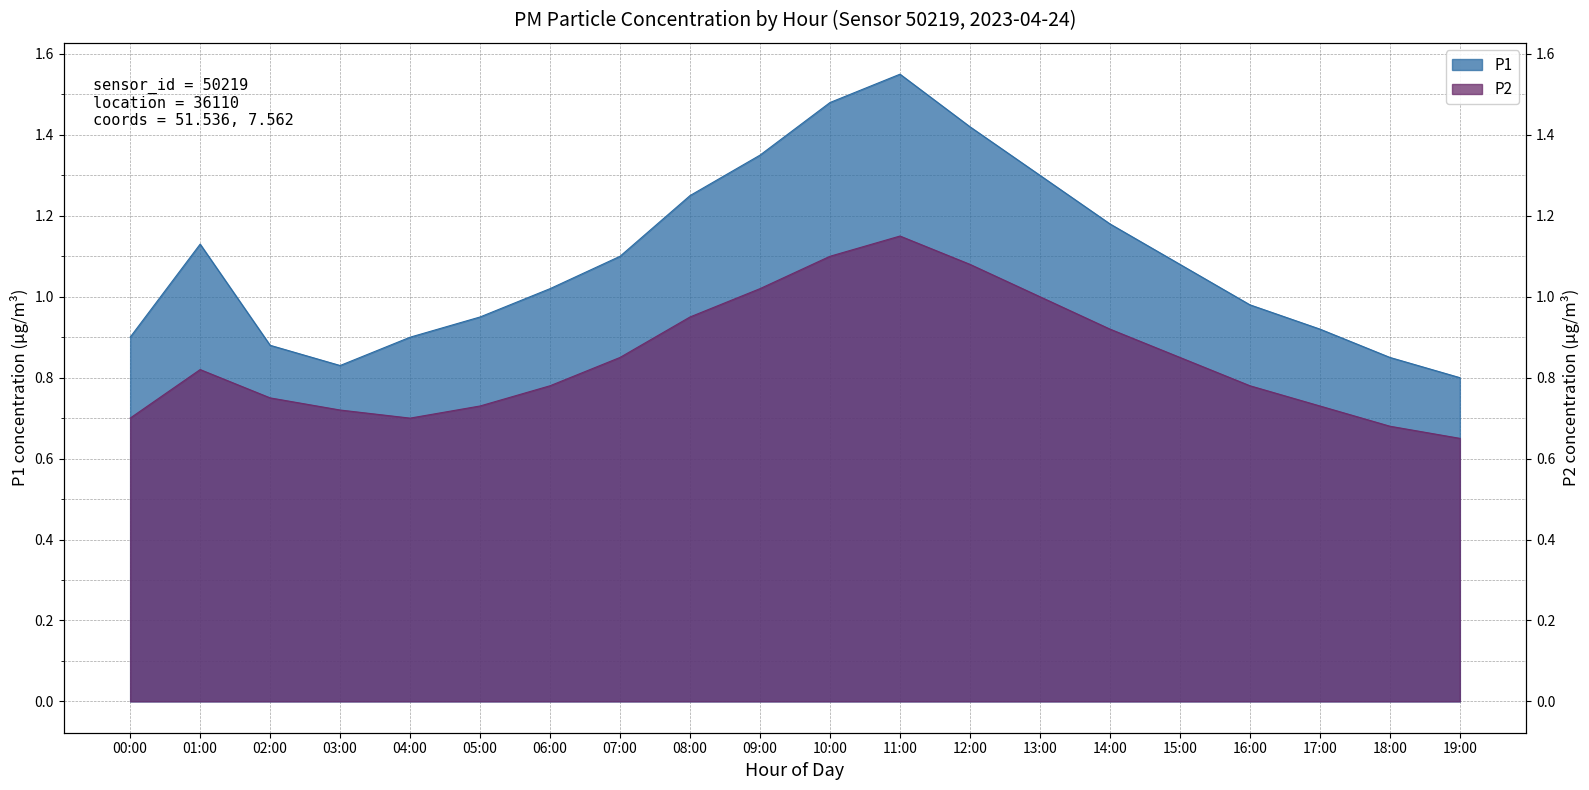

Is the value of P1 at 17:00 greater than the value of P2 at 13:00?

No